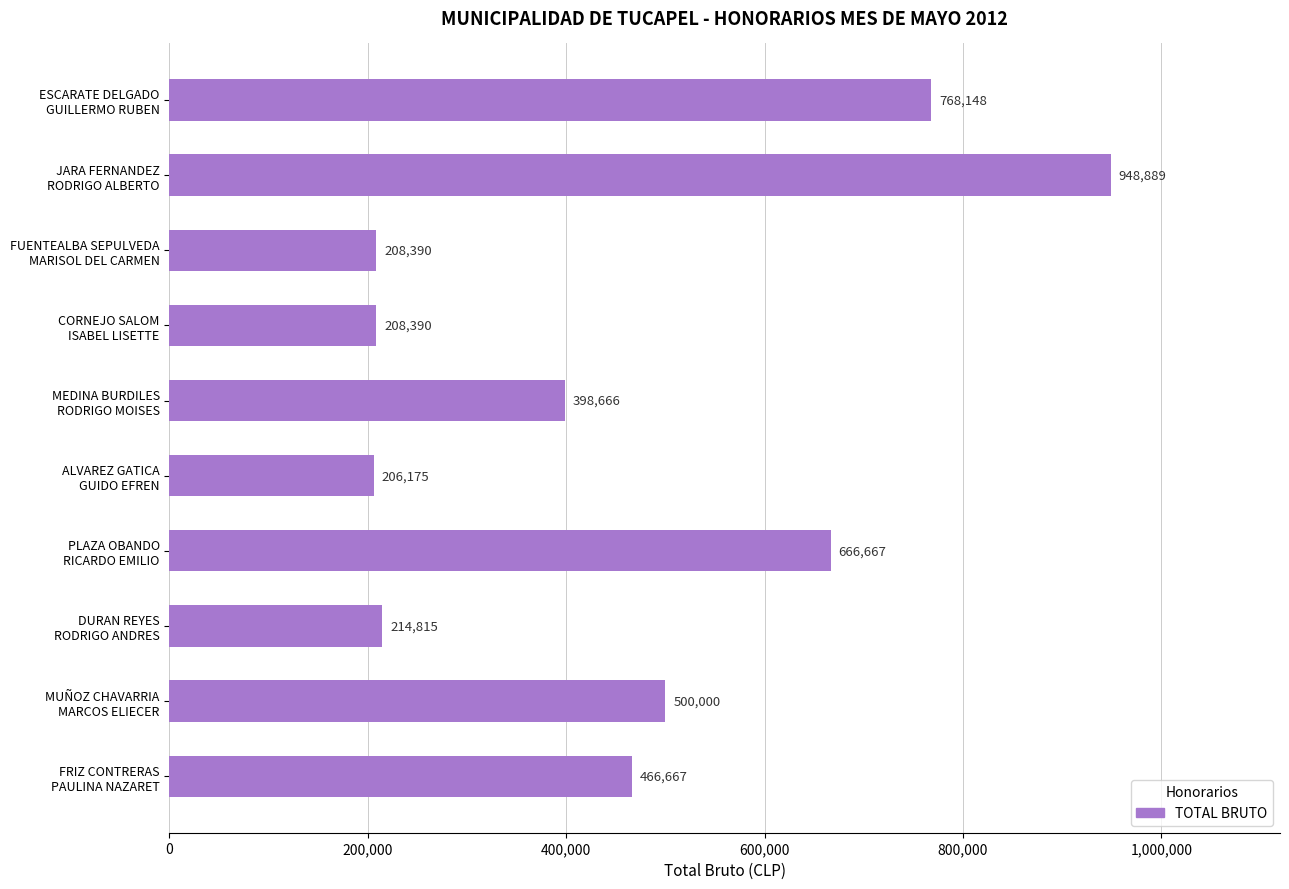

What is the sum of all values?

4586807